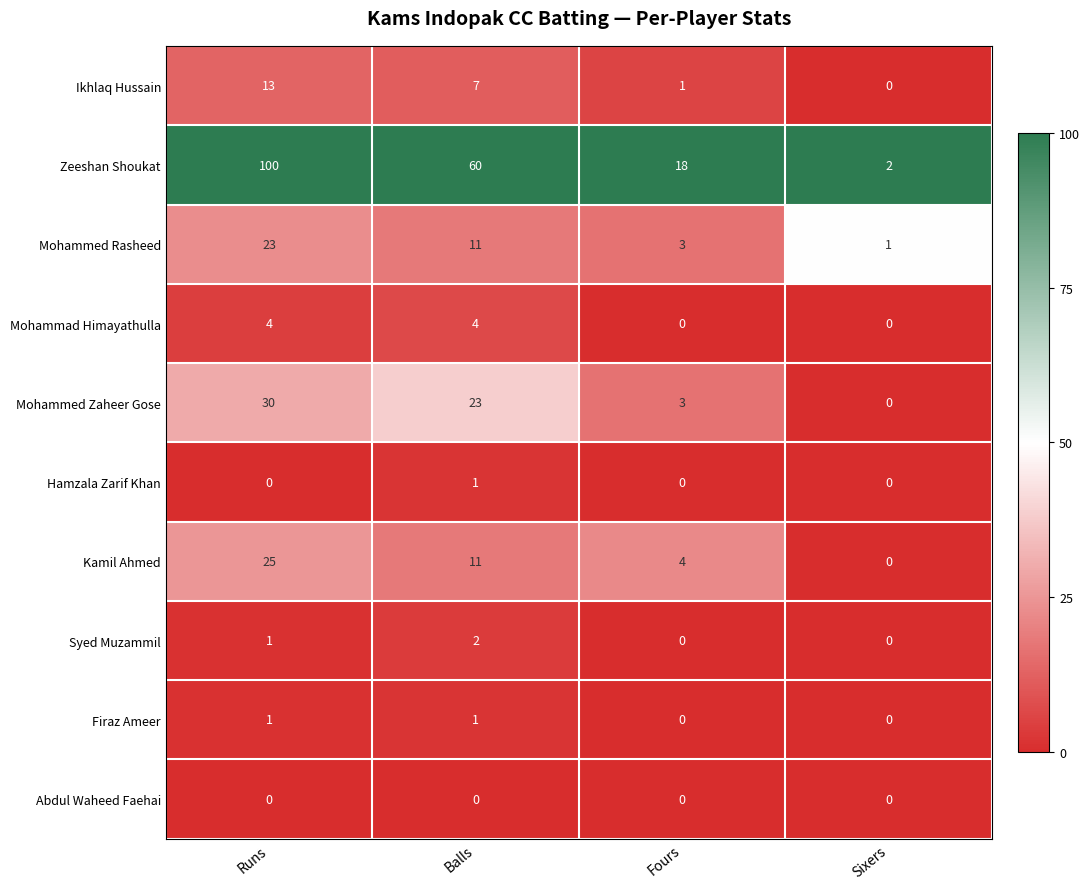

What is the difference between the second highest and second lowest values in the Ikhlaq Hussain series?

6